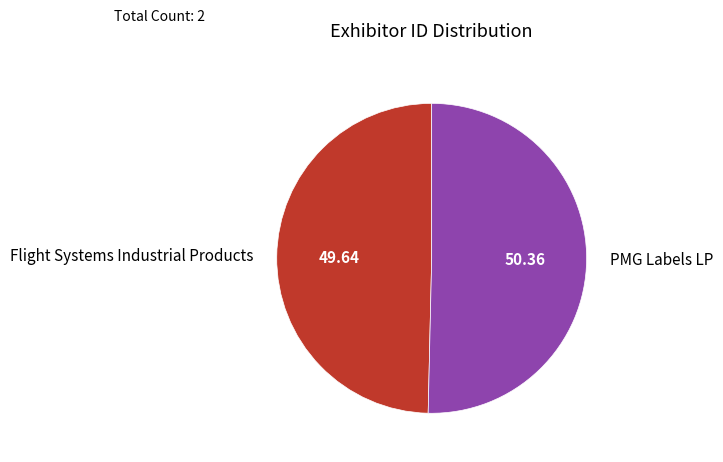

Rank the categories by value from lowest to highest.

Flight Systems Industrial Products, PMG Labels LP